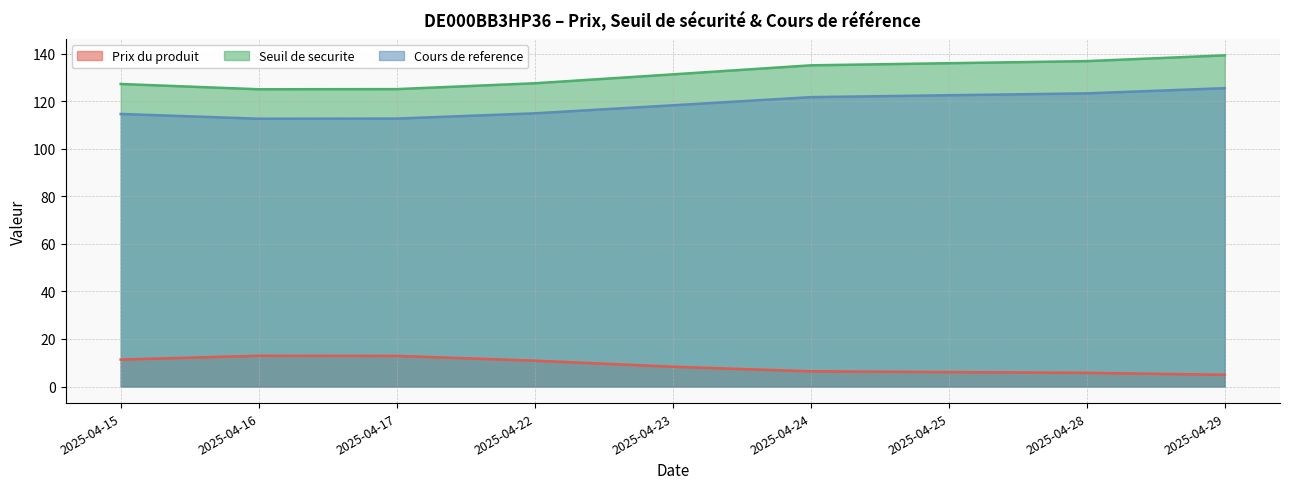

List the labels in order of Seuil de securite value, smallest first.

2025-04-16, 2025-04-17, 2025-04-15, 2025-04-22, 2025-04-23, 2025-04-24, 2025-04-25, 2025-04-28, 2025-04-29